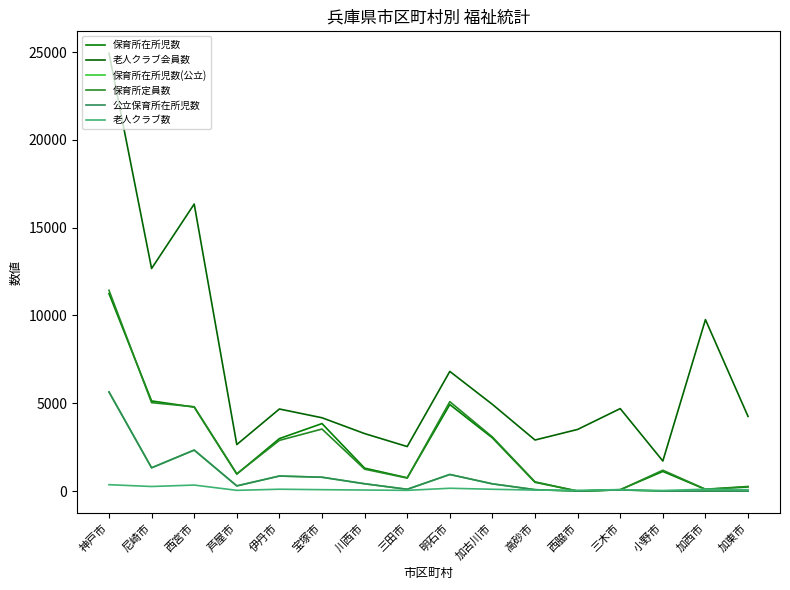

True or false: 老人クラブ会員数 has a value of 4764 at 加西市.

False